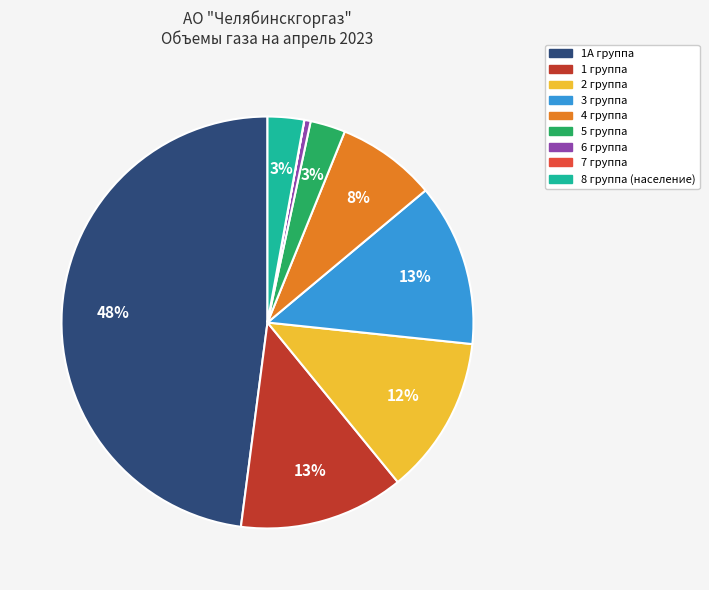

To the nearest percent, what percentage of the pie is 8 группа (население)?

3%